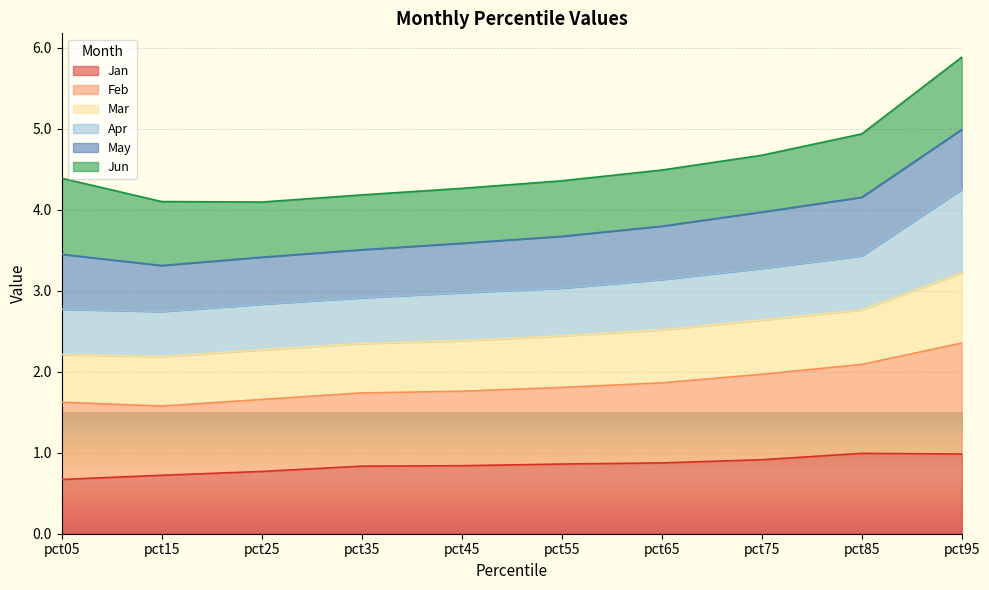

What is the total value across all series at pct35?

4.2